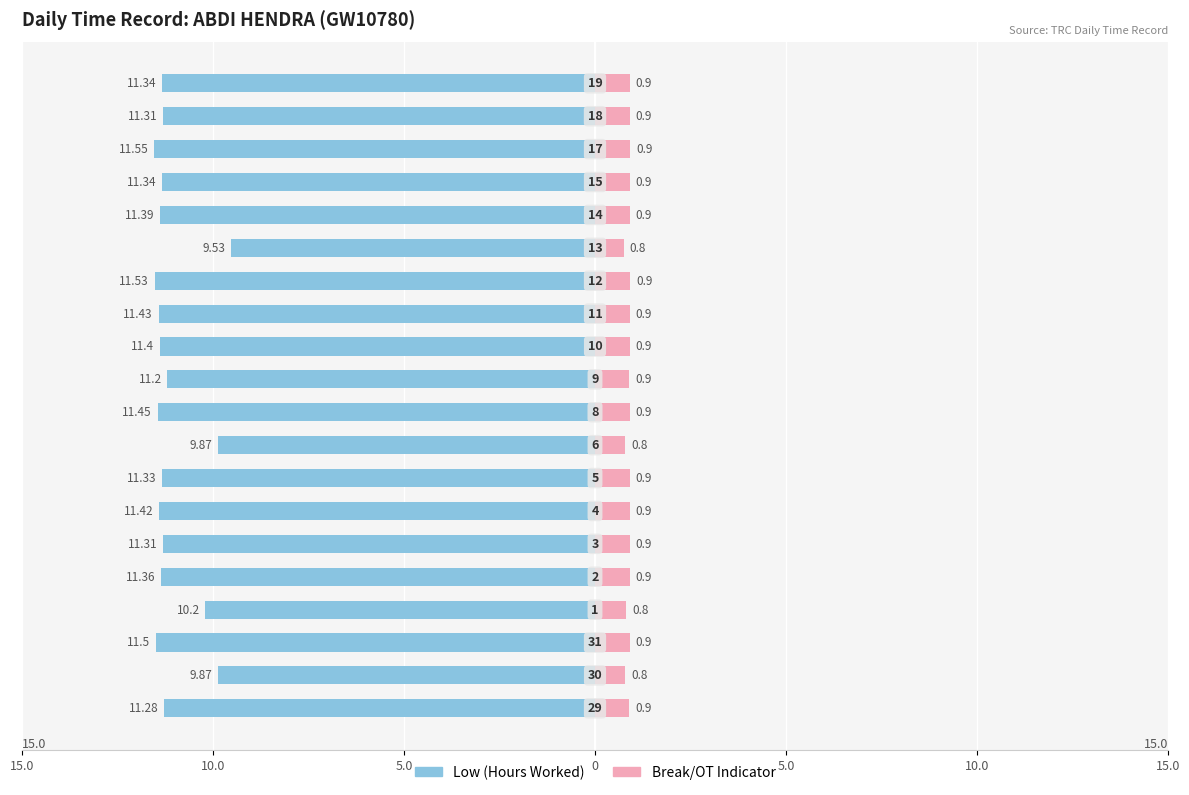

What is the sum of all Low (Hours Worked) values?

-221.6